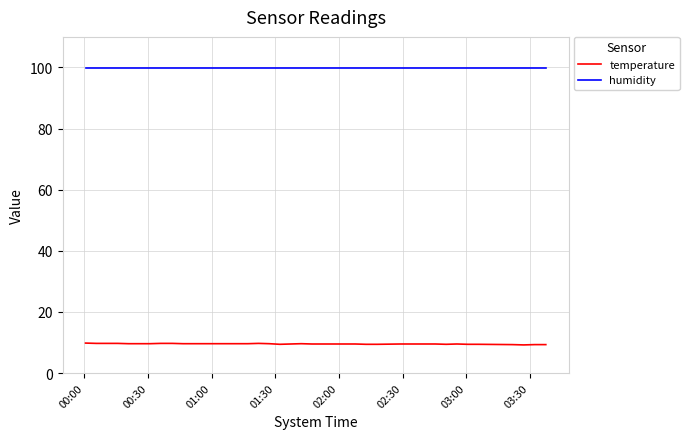

List the series in order of their overall mean, lowest first.

temperature, humidity